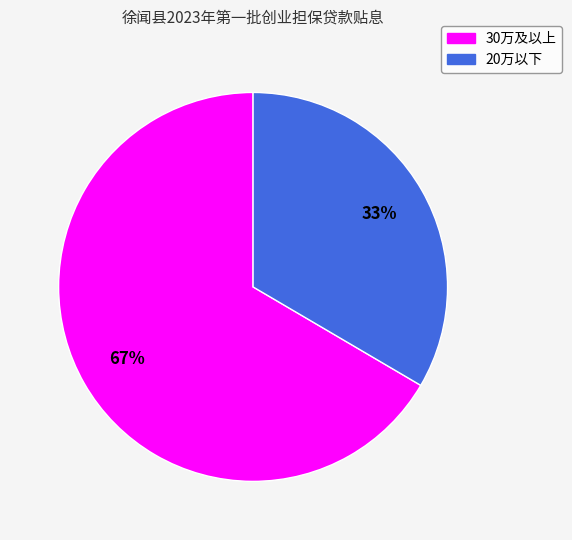

How many segments does this pie chart have?

2